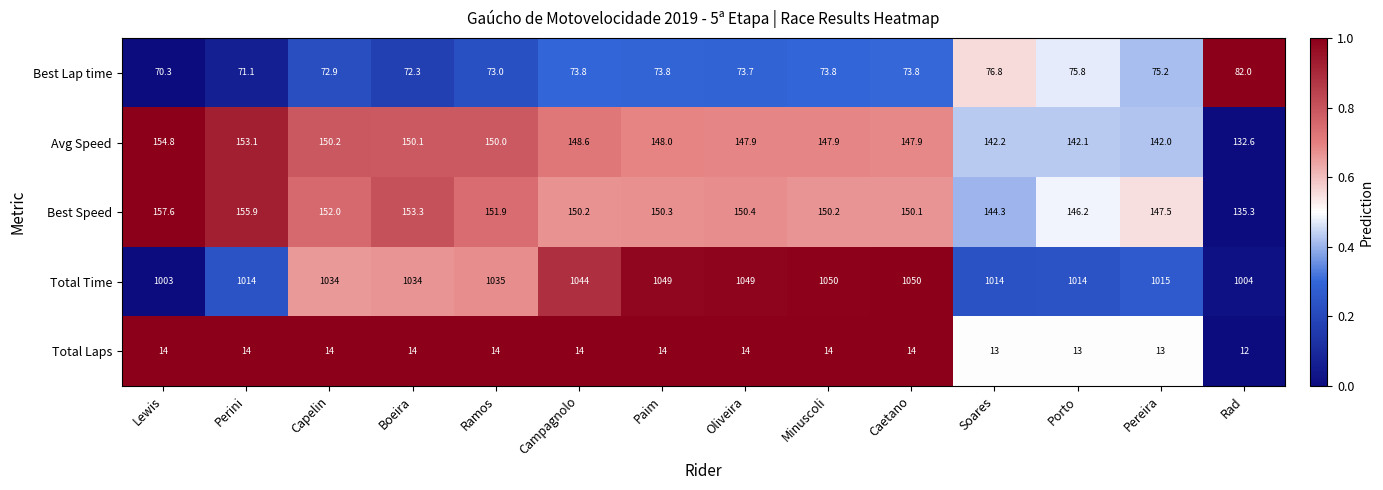

Which series has the widest spread of values?

Total Time